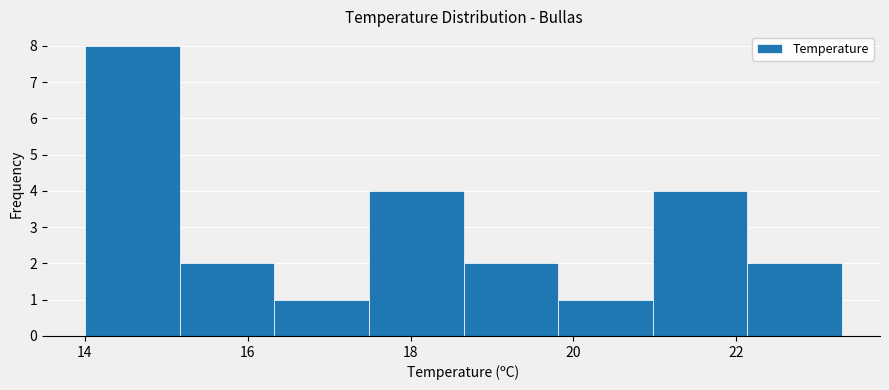

How tall is the bar that spans 18.6 to 19.8 on the x-axis? Neither the bar edges nor the heights are printed on the chart, so give them approximately, as read against the axes.

2